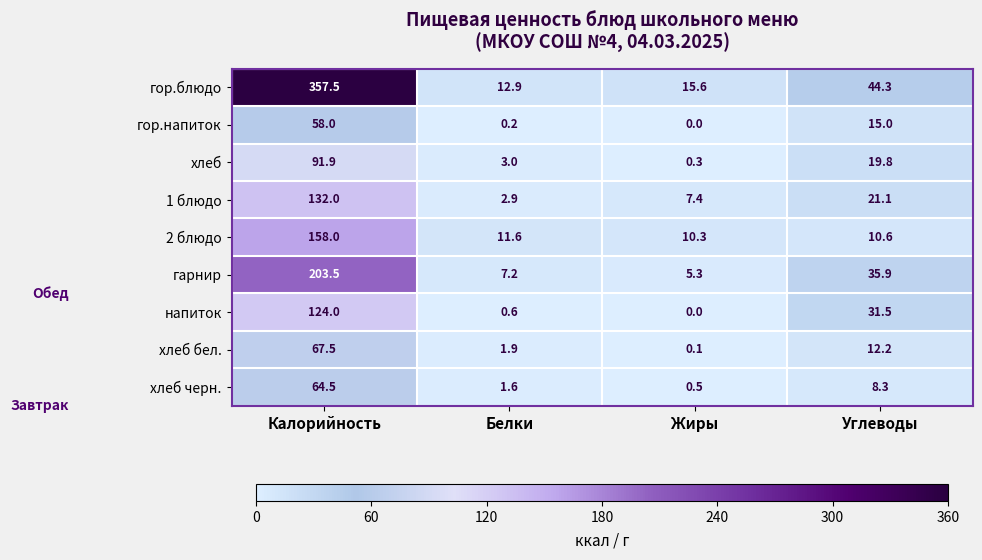

What is the average value of the гор.напиток series?

18.3